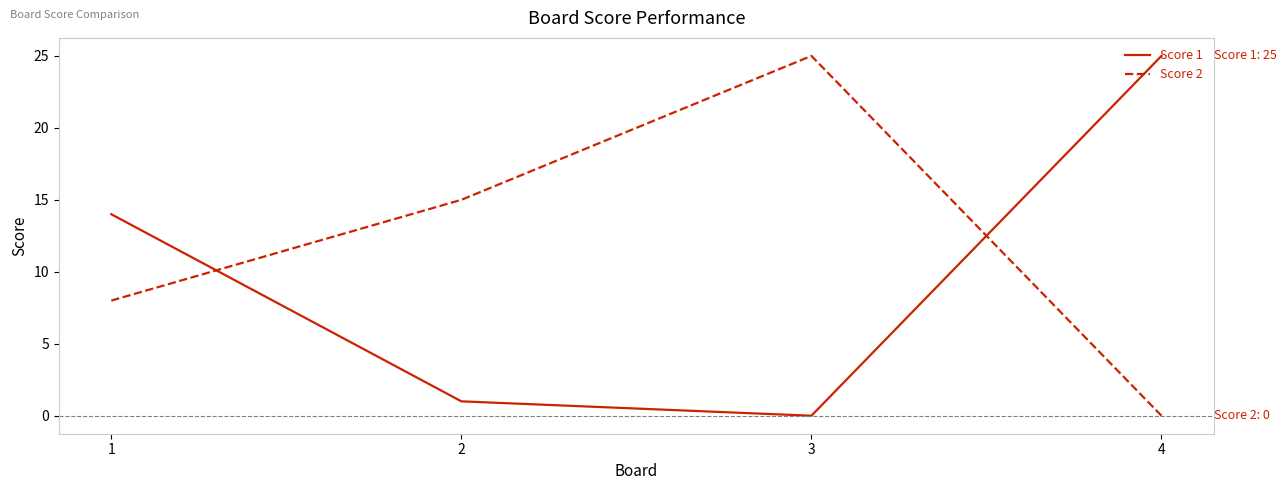

At 1, list the series in order from largest to smallest.

Score 1, Score 2